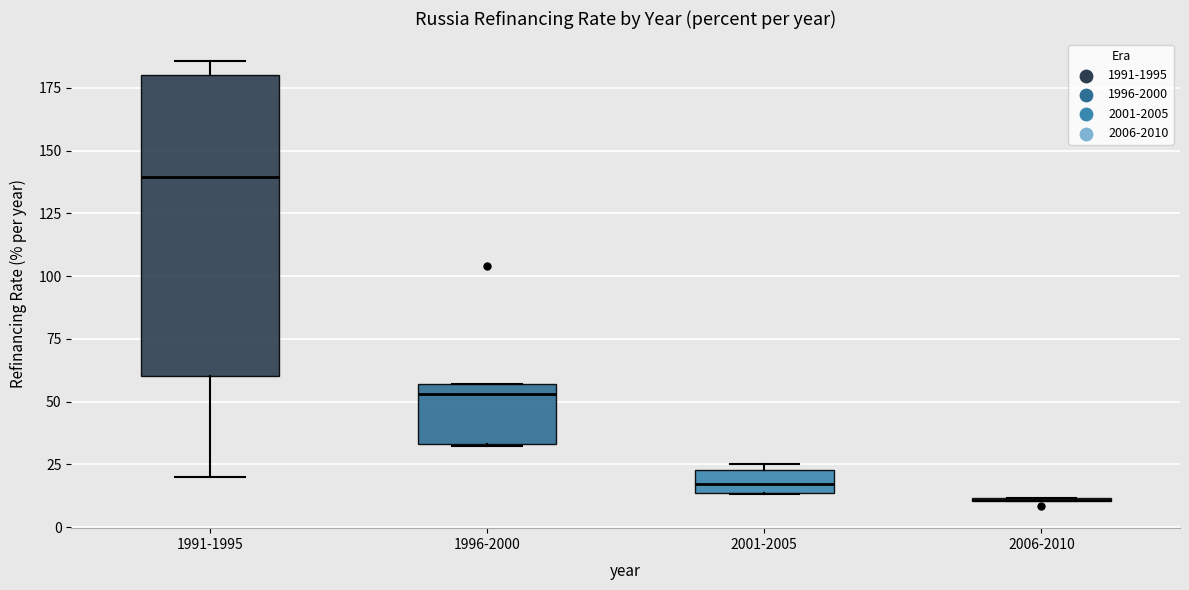

Where is the upper edge of the box for 2001-2005 on the y-axis? The values are not printed on the chart, so give them approximately, as read against the axis.

25